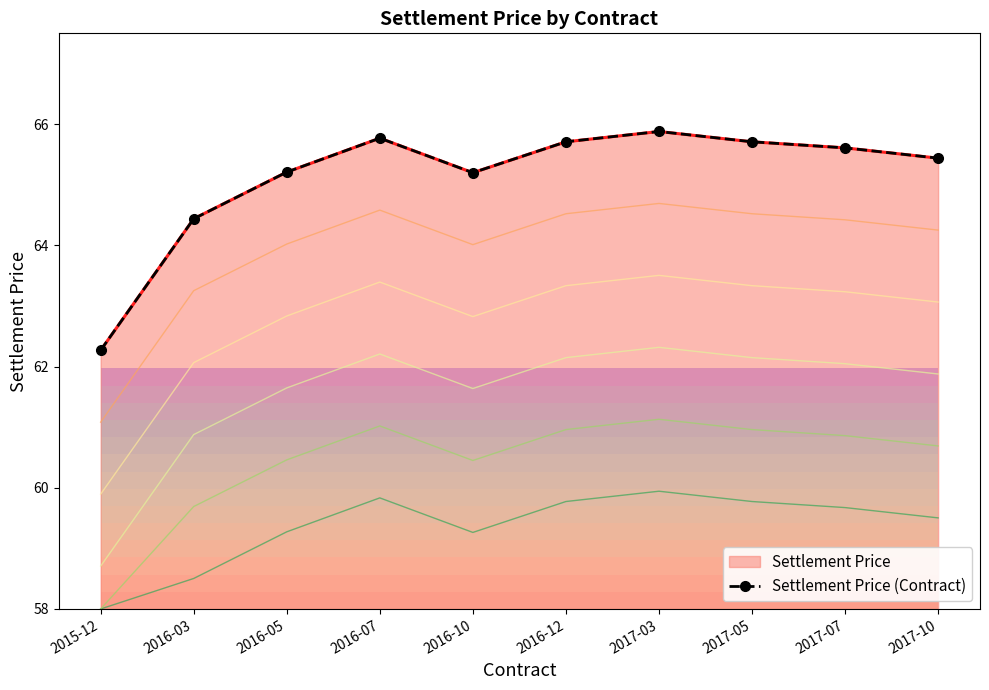

Rank the categories by value from lowest to highest.

2015-12, 2016-03, 2016-10, 2016-05, 2017-10, 2017-07, 2016-12, 2017-05, 2016-07, 2017-03